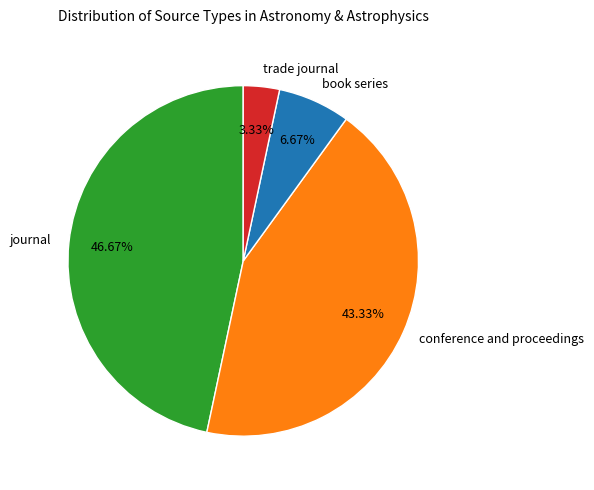

Which slice is the largest?

journal